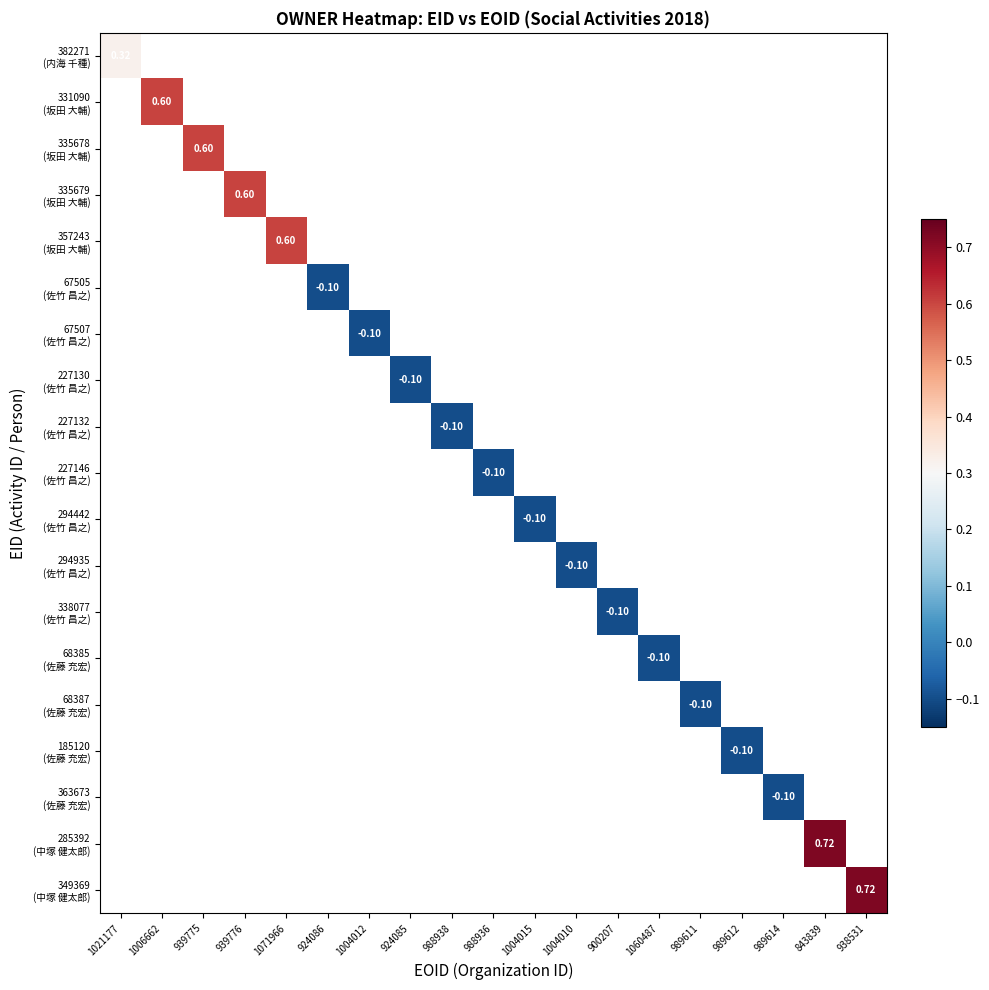

Which category has the lowest value across all series?

924086